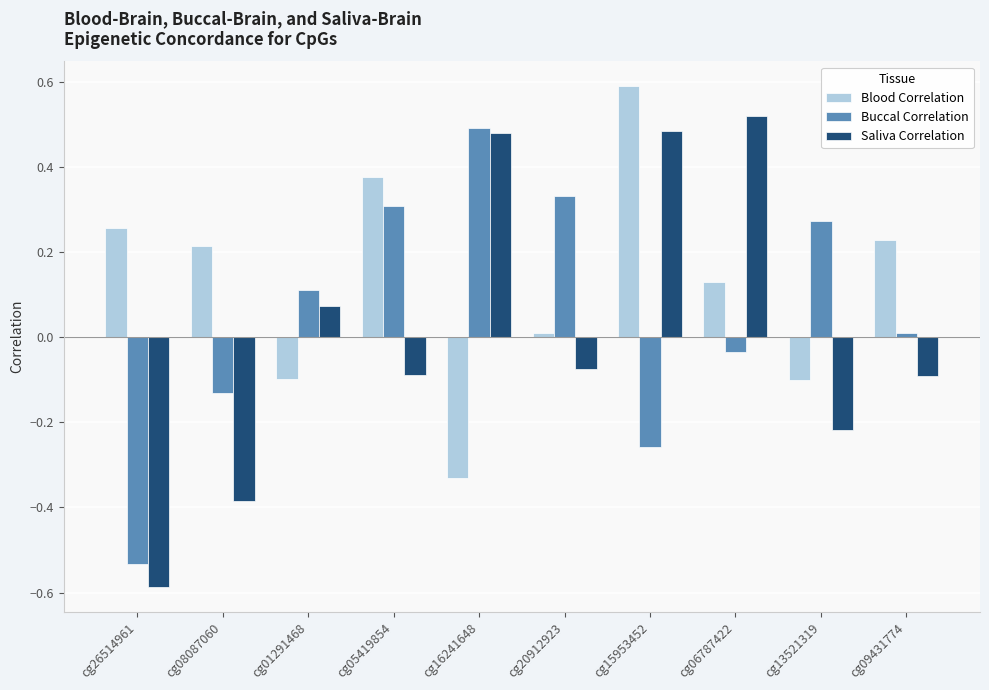

The value of Saliva Correlation at cg16241648 is 0.5. True or false?

True